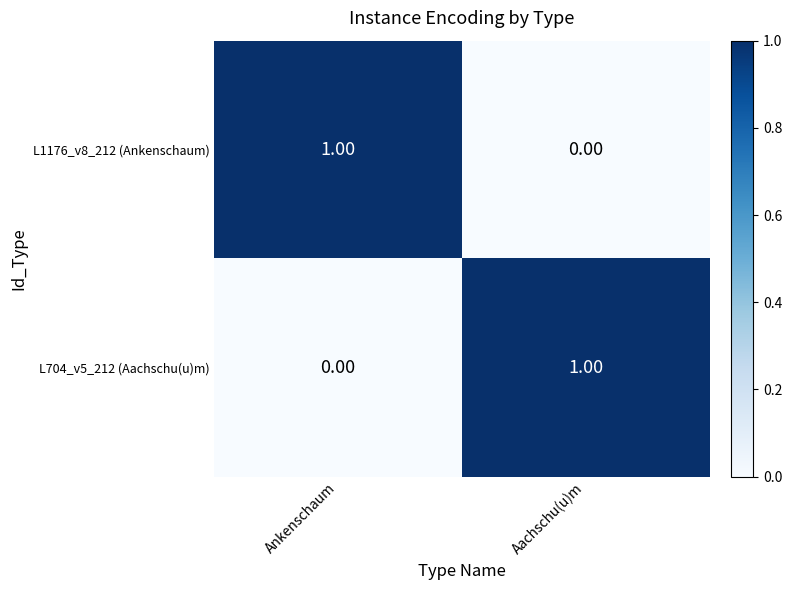

Which category has the lowest value in the L704_v5_212 (Aachschu(u)m) series?

Ankenschaum